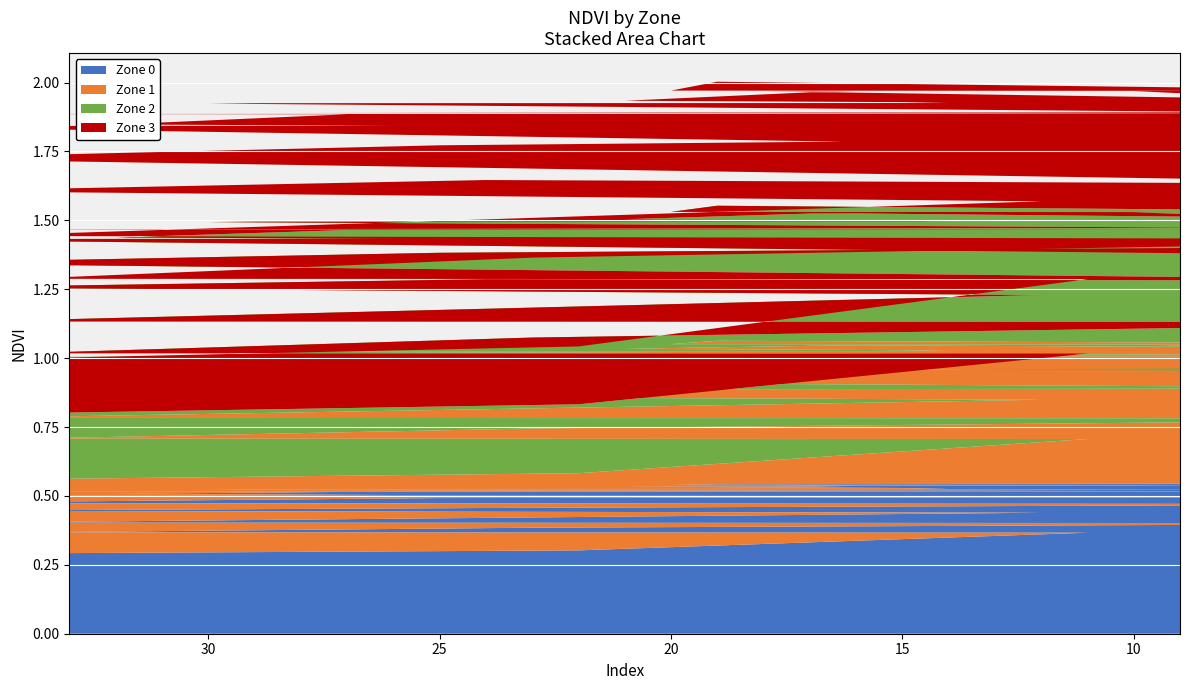

Reading left to right, what are all the values shown in this chart?

Zone 0: 0.4	0.5	0.5	0.5	0.5	0.5	0.5	0.5	0.5	0.5	0.5	0.4	0.4	0.5	0.5	0.5	0.5	0.5	0.5	0.5	0.5	0.5	0.3	0.4	0.5	0.5	0.5	0.5	0.5	0.5	0.5	0.5	0.5	0.3	0.4	0.4	0.4	0.5	0.5	0.5
Zone 1: 0.4	0.4	0.5	0.5	0.5	0.5	0.5	0.5	0.5	0.5	0.5	0.3	0.4	0.5	0.5	0.5	0.5	0.5	0.5	0.5	0.5	0.5	0.3	0.4	0.4	0.5	0.5	0.5	0.5	0.5	0.5	0.5	0.5	0.3	0.3	0.4	0.4	0.5	0.5	0.5
Zone 2: 0.3	0.4	0.4	0.4	0.5	0.5	0.5	0.5	0.5	0.5	0.5	0.3	0.4	0.5	0.5	0.5	0.5	0.5	0.5	0.5	0.5	0.5	0.2	0.3	0.4	0.4	0.5	0.5	0.5	0.5	0.5	0.5	0.5	0.2	0.3	0.3	0.4	0.4	0.5	0.5
Zone 3: 0.3	0.3	0.4	0.4	0.4	0.4	0.4	0.4	0.4	0.5	0.4	0.3	0.3	0.4	0.4	0.4	0.4	0.4	0.4	0.5	0.4	0.4	0.2	0.3	0.4	0.4	0.4	0.4	0.4	0.4	0.4	0.4	0.4	0.2	0.3	0.3	0.3	0.4	0.4	0.4